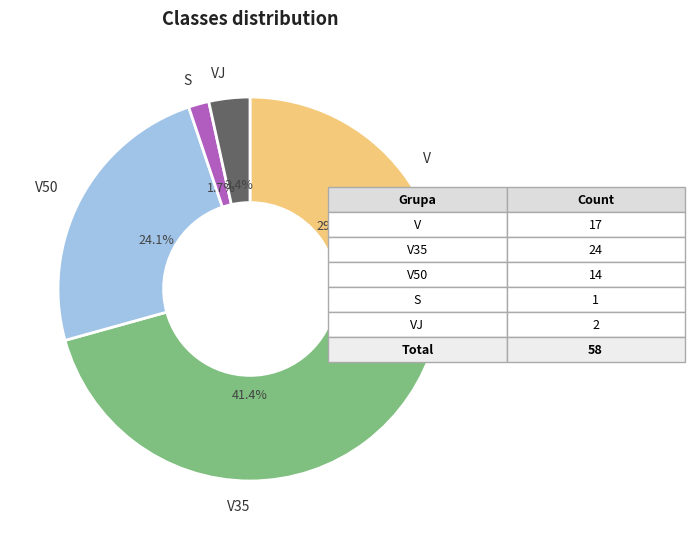

Is there any slice that represents more than half of the pie?

No